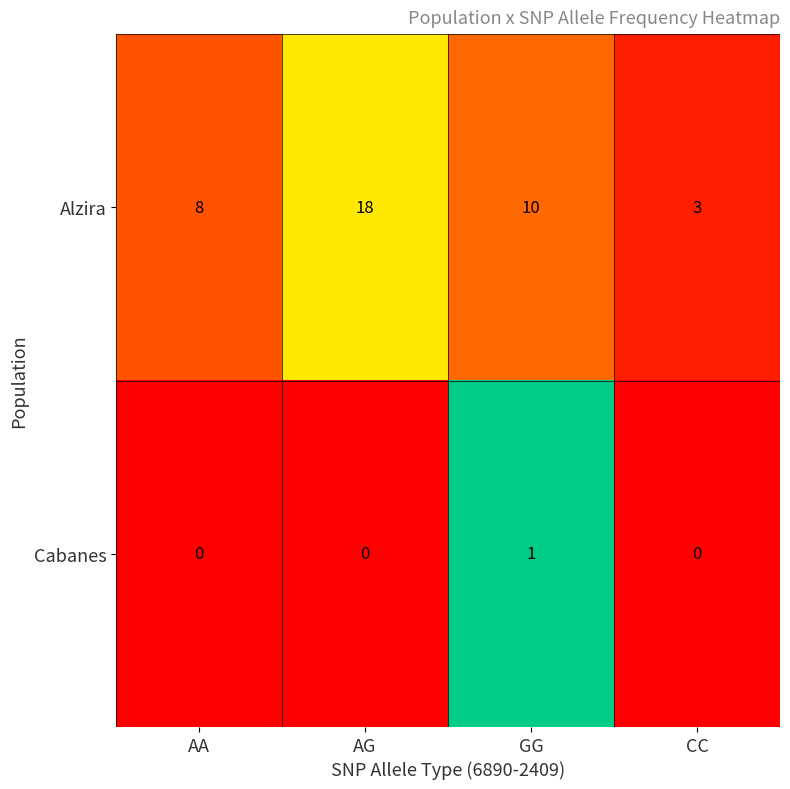

The value of Alzira at AG is 24. True or false?

False